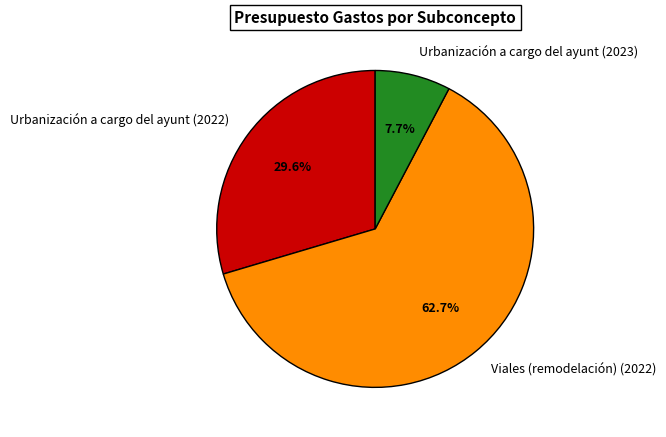

What percentage is NOT represented by Urbanización a cargo del ayunt (2023)?

92.3%